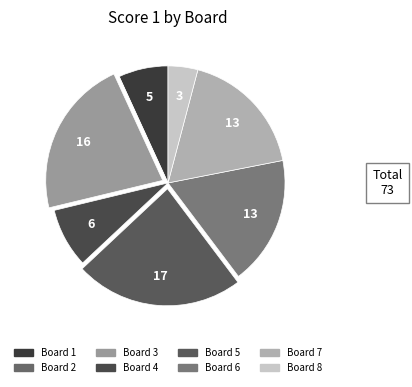

Count the number of slices in the pie.

8